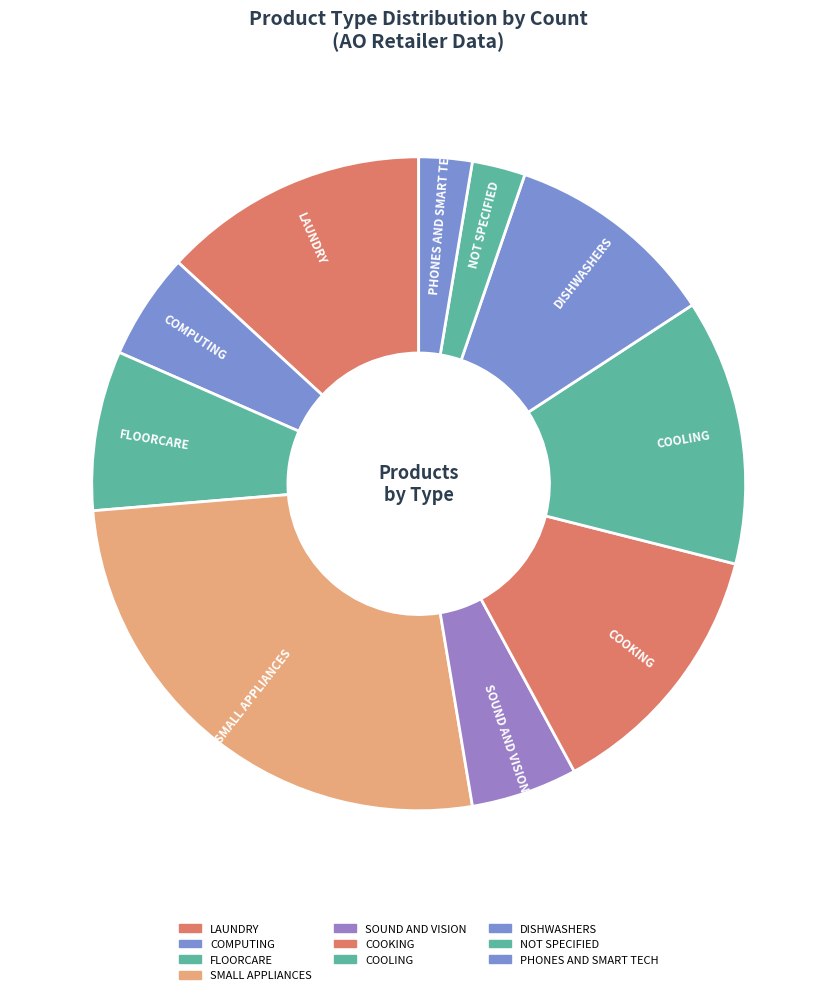

Which has a higher value, COOLING or COMPUTING?

COOLING